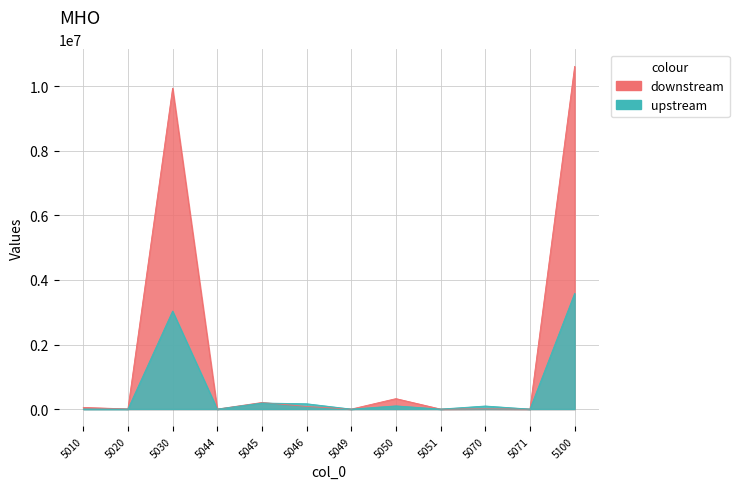

How many values in col_1 are above zero?

10